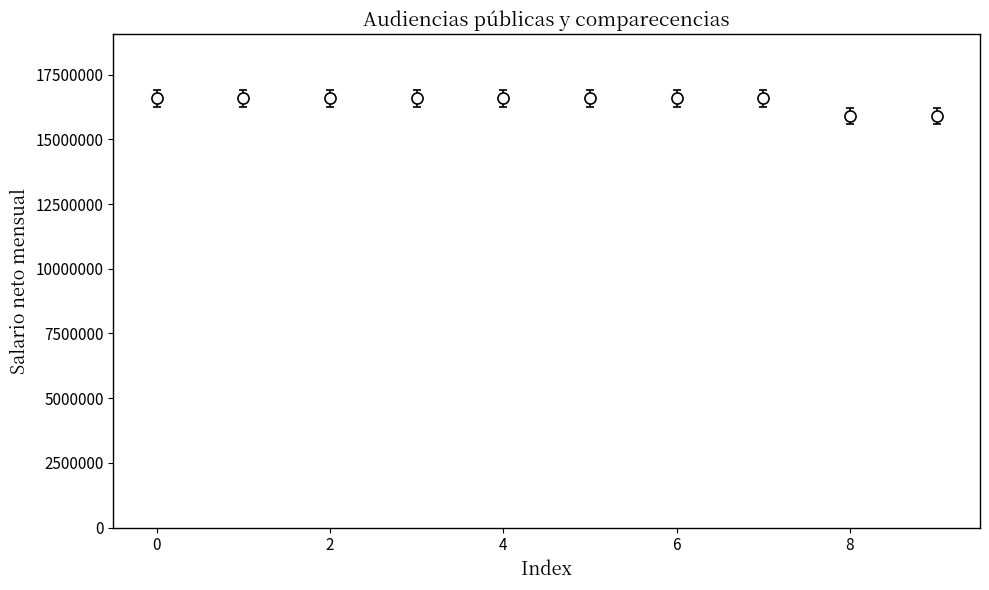

What is the greatest value displayed?

16584000